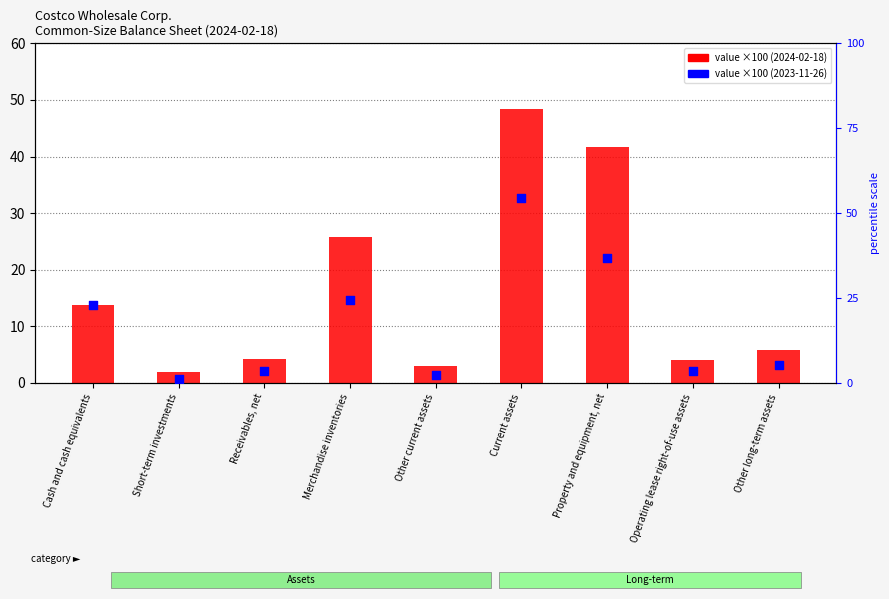

Which series contains the lowest Y value?

2023-11-26 value (×100)